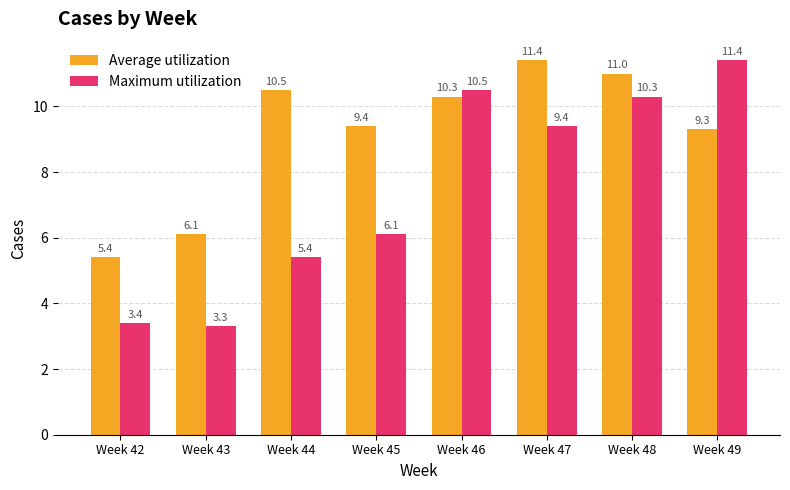

How many values in the Maximum utilization series exceed 9?

4